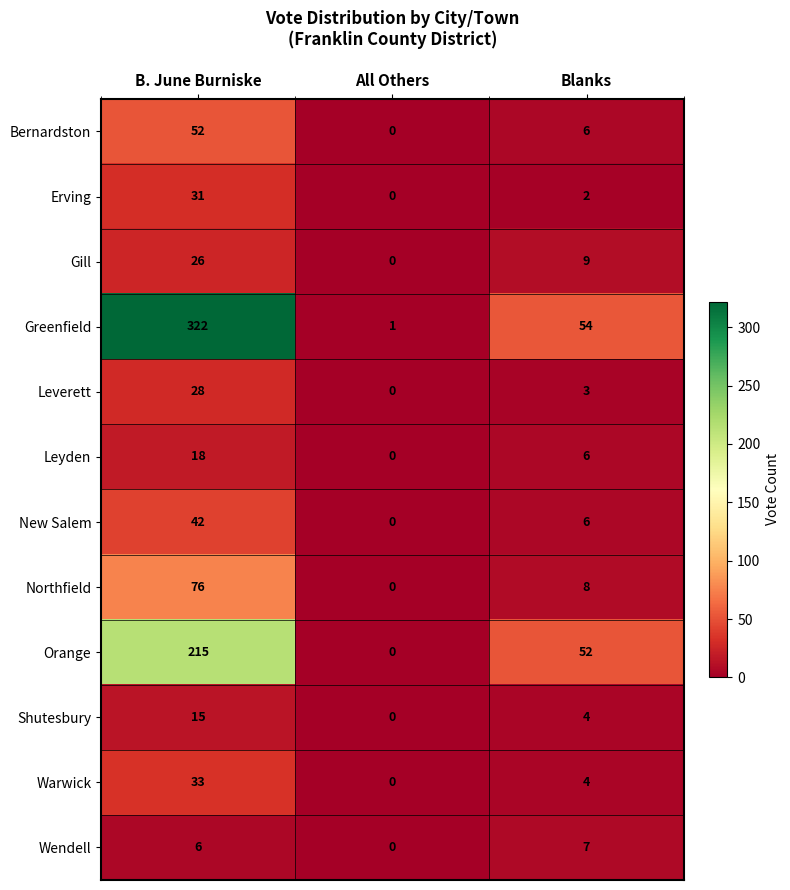

Which label corresponds to the smallest value in the chart?

All Others